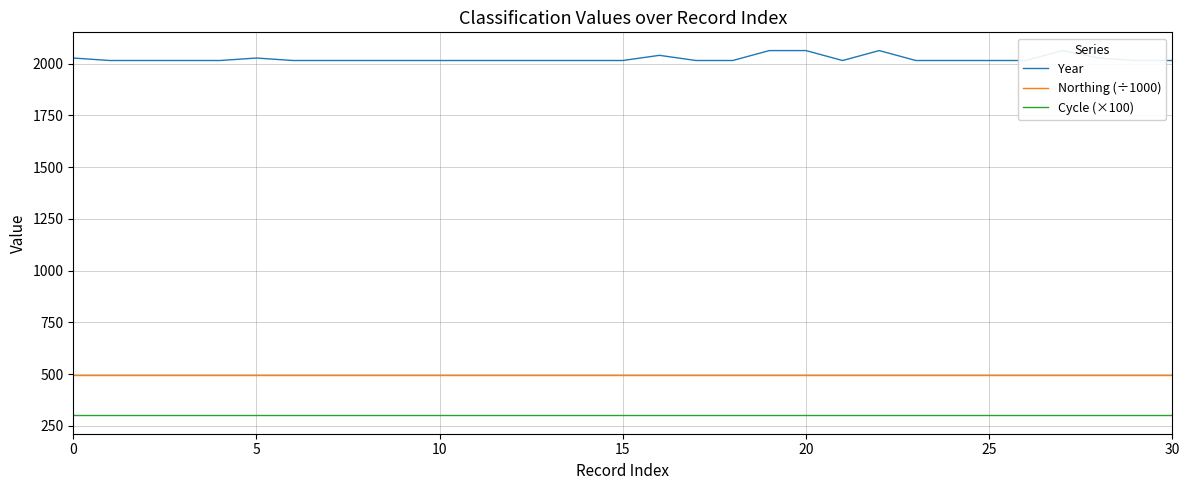

How many interior local peaks does the Year series have?

4